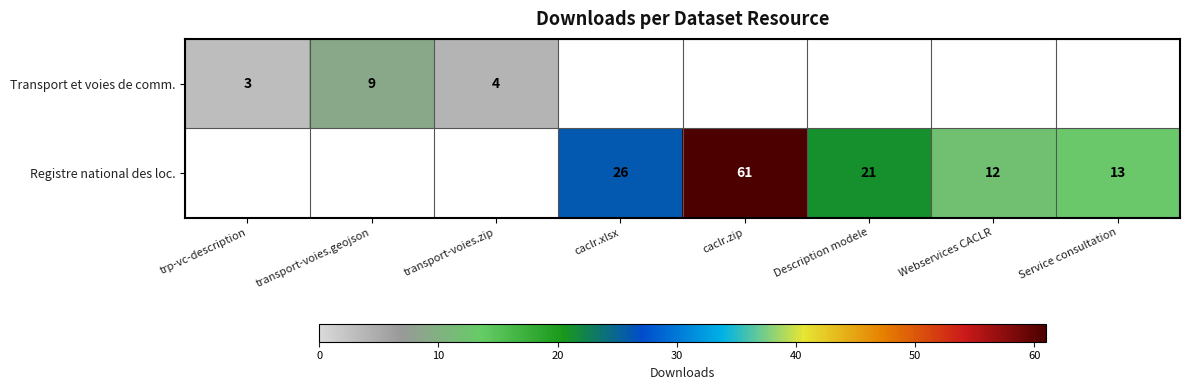

Is it true that Registre national des loc. equals 29 at Description modele?

False